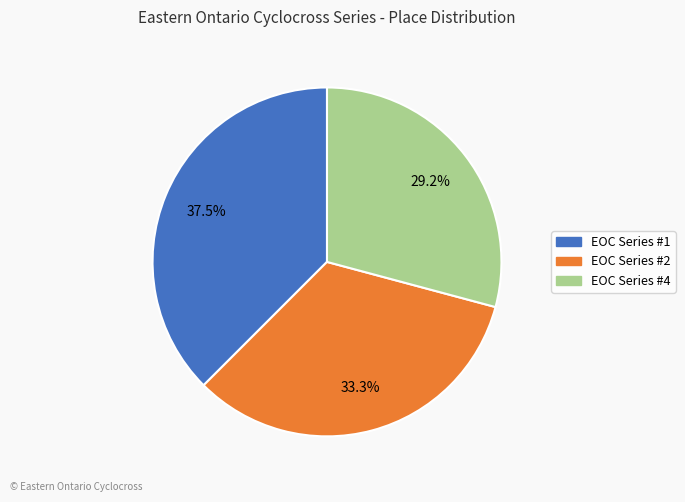

Is there any slice that represents more than half of the pie?

No